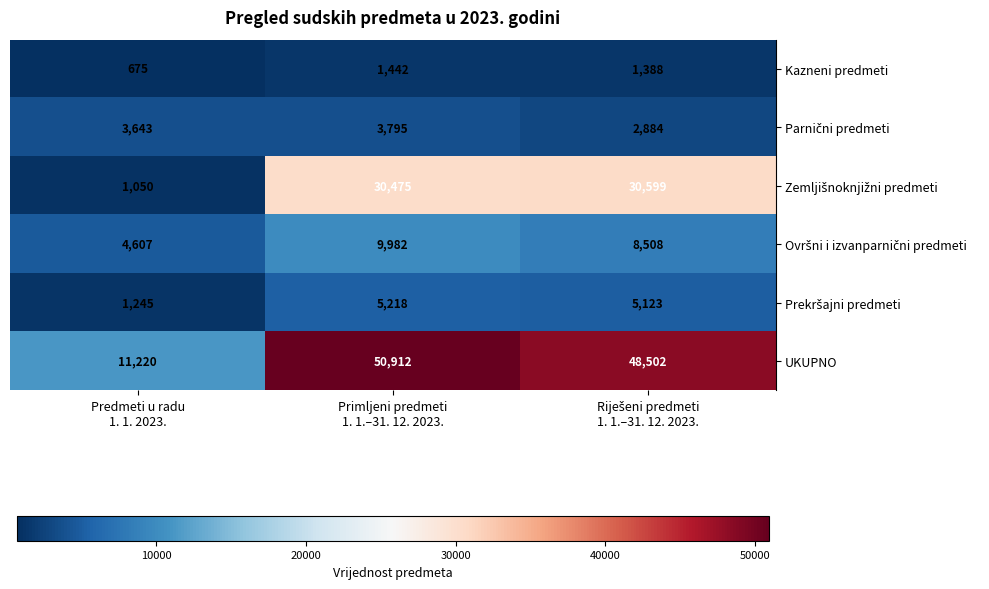

What is the difference between the maximum and minimum values in the Kazneni predmeti series?

767